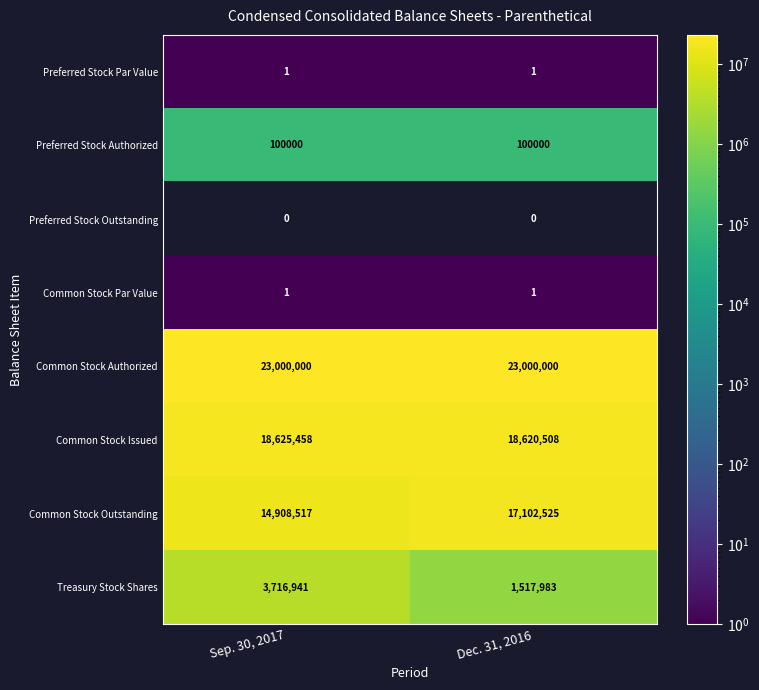

Which has a higher value, Sep. 30, 2017 or Dec. 31, 2016?

Sep. 30, 2017